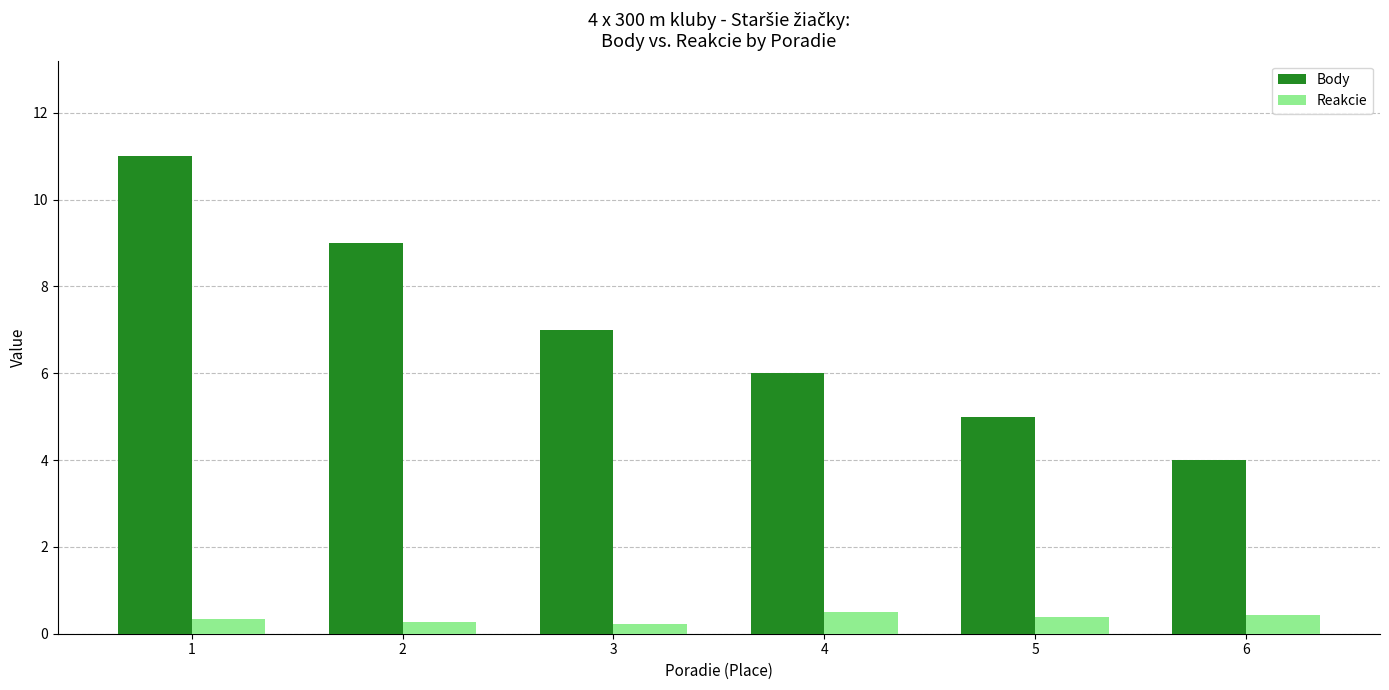

What is the value of the Reakcie bar at the 3rd from the left?

0.2